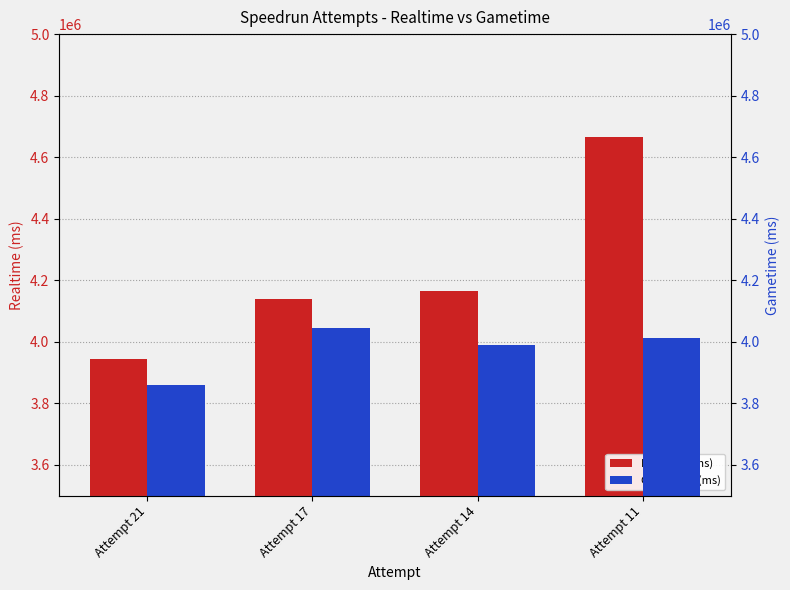

Which label corresponds to the largest value in the chart?

Attempt 11